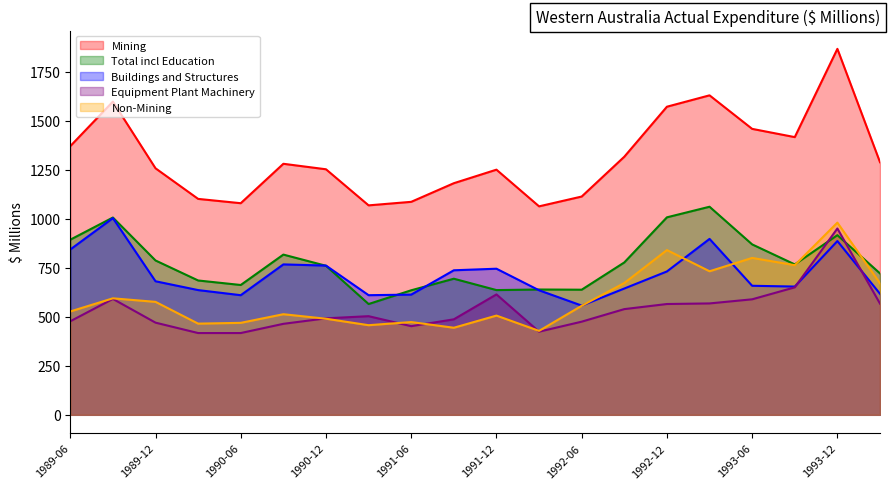

True or false: Non-Mining has a value of 764 at 1990-06.

False